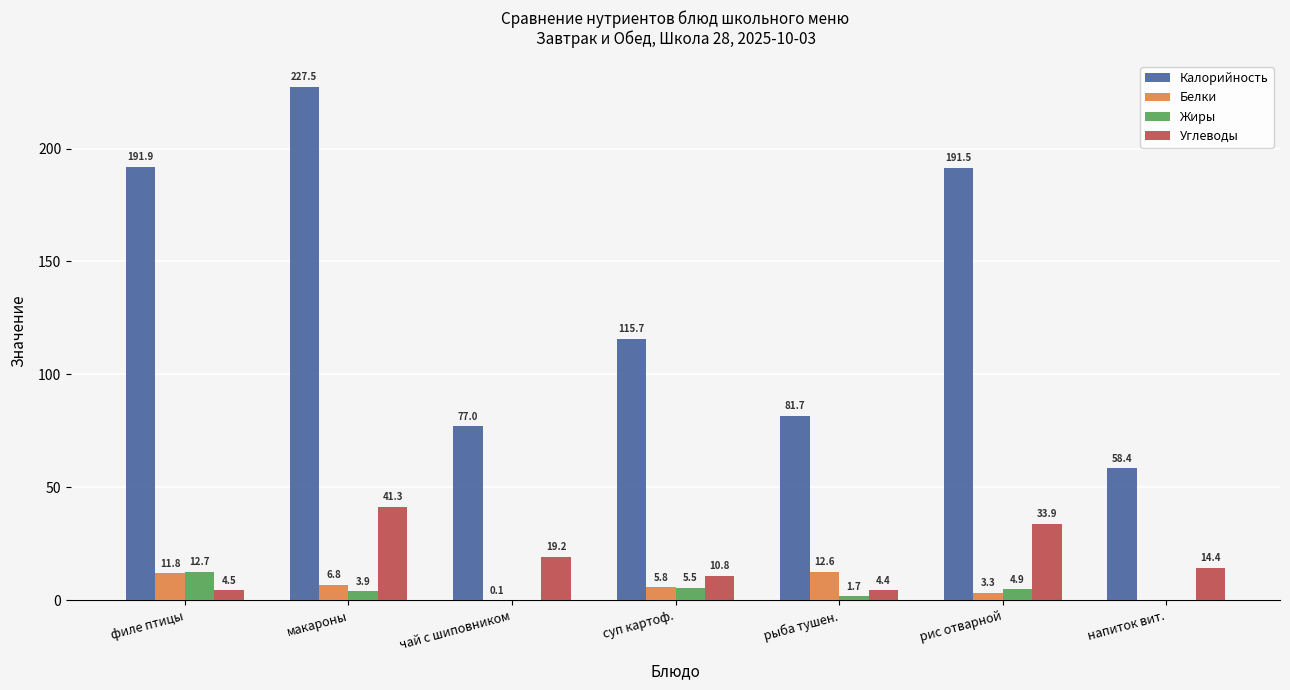

Which series changed the most between макароны and напиток вит.?

Калорийность